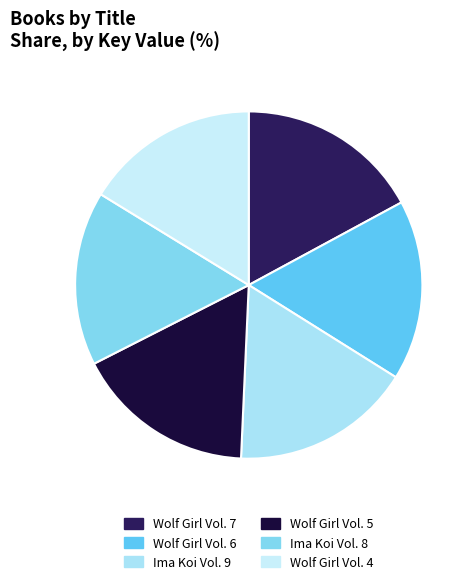

What portion of the pie excludes Ima Koi Vol. 9?

83.2%